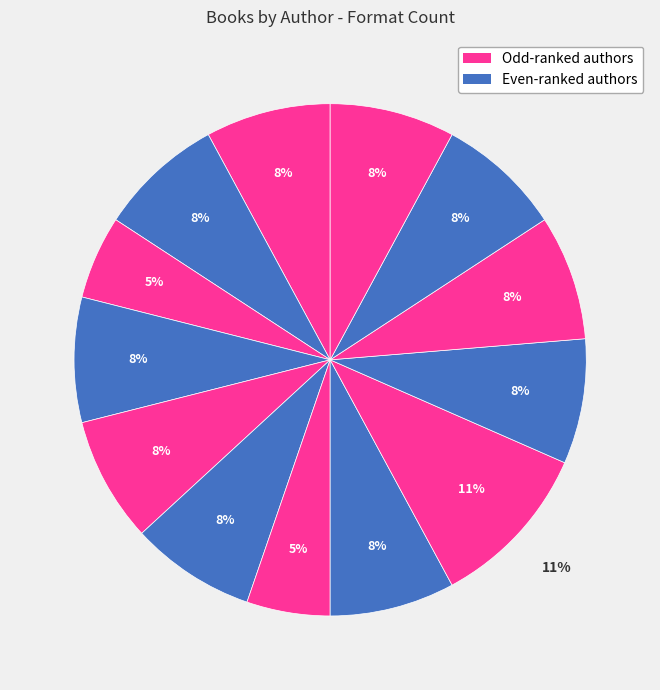

Which category has the smallest portion of the pie?

Liz Kessler